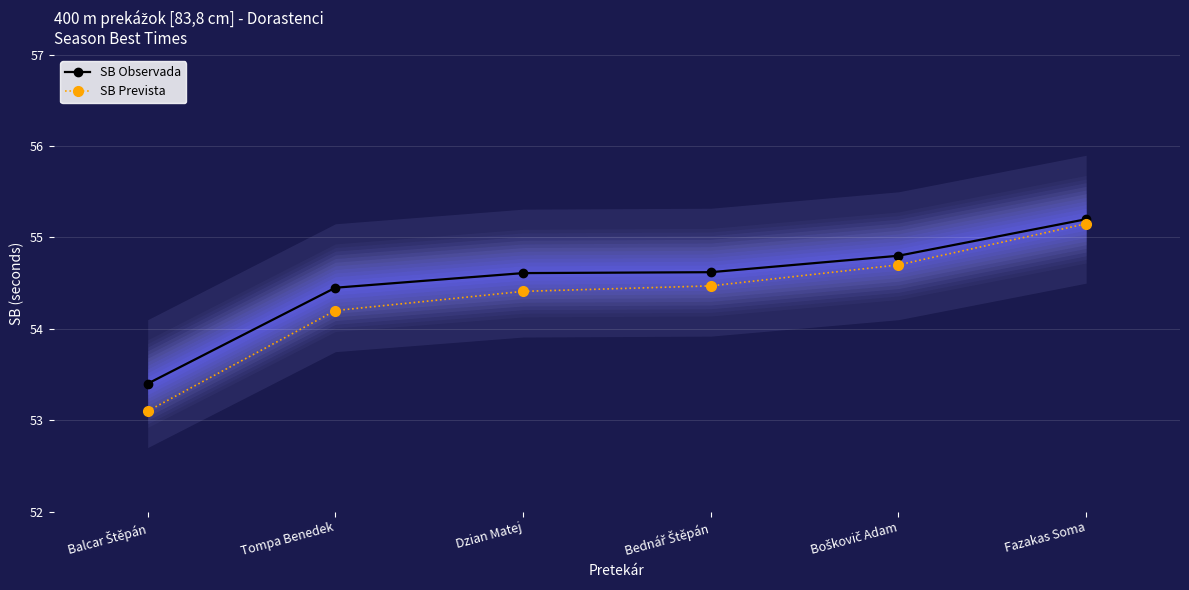

What is the highest value of the SB Prevista series?

55.2